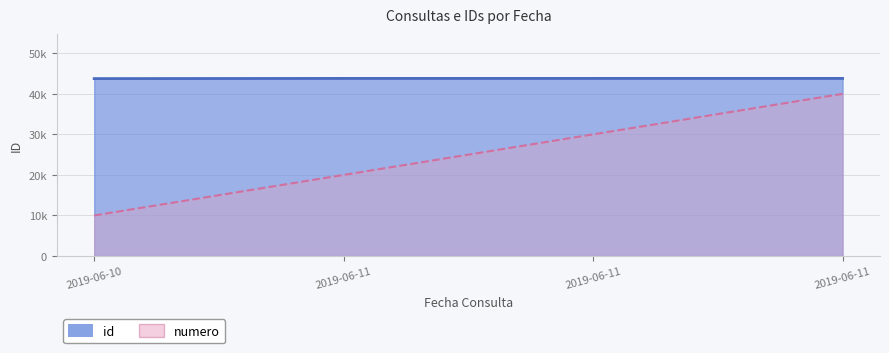

Count the number of categories in the chart.

4